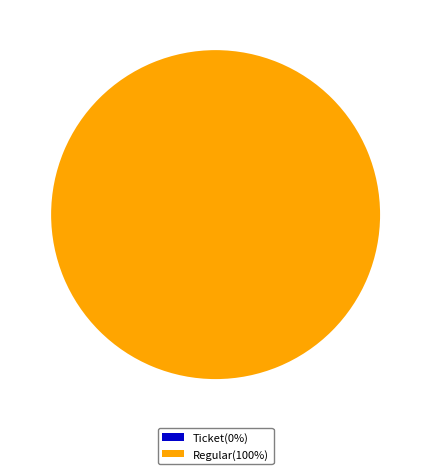

Which category has the smallest portion of the pie?

Ticket